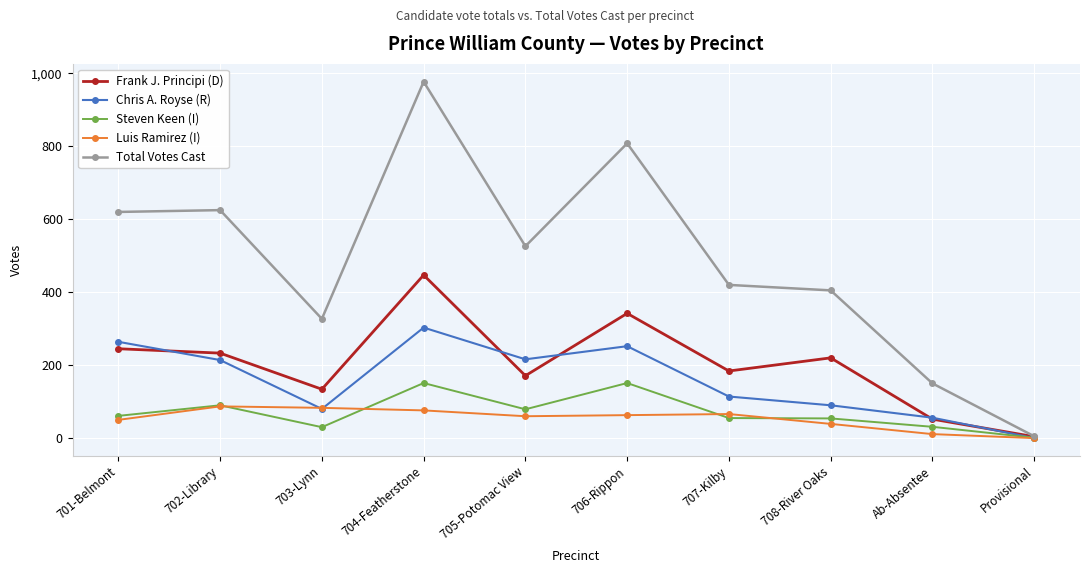

What are all the series names shown in the legend?

Frank J. Principi (D), Chris A. Royse (R), Steven Keen (I), Luis Ramirez (I), Total Votes Cast